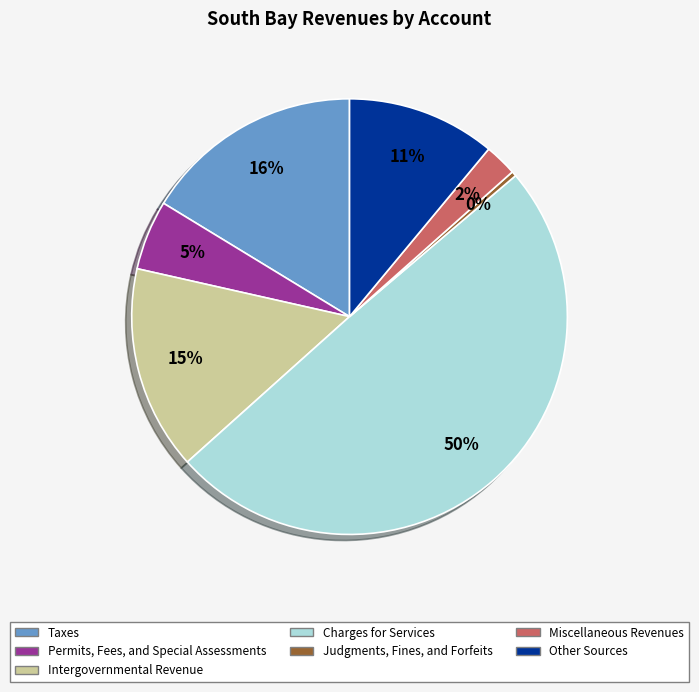

Rank the categories by value from lowest to highest.

Judgments, Fines, and Forfeits, Miscellaneous Revenues, Permits, Fees, and Special Assessments, Other Sources, Intergovernmental Revenue, Taxes, Charges for Services